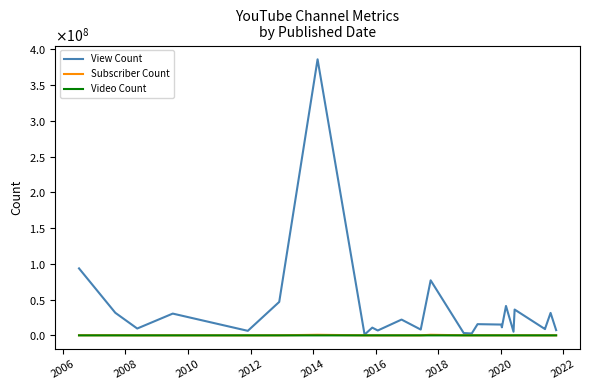

What is the minimum value for Video Count?

12